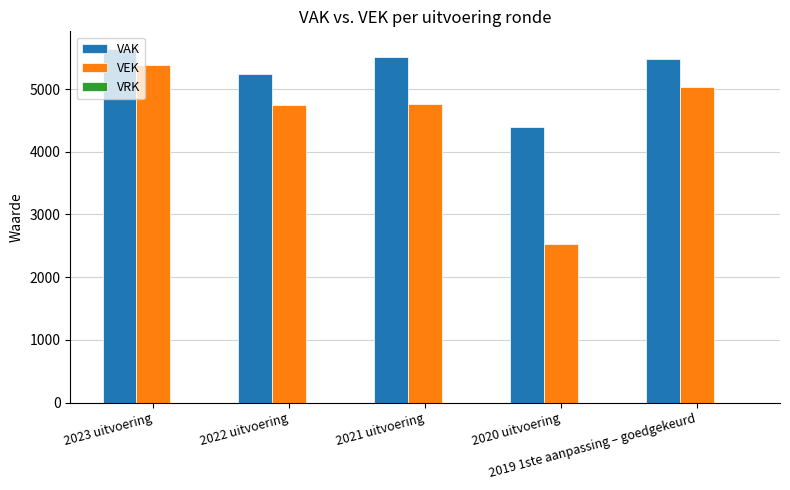

What position from the right is 2021 uitvoering?

3